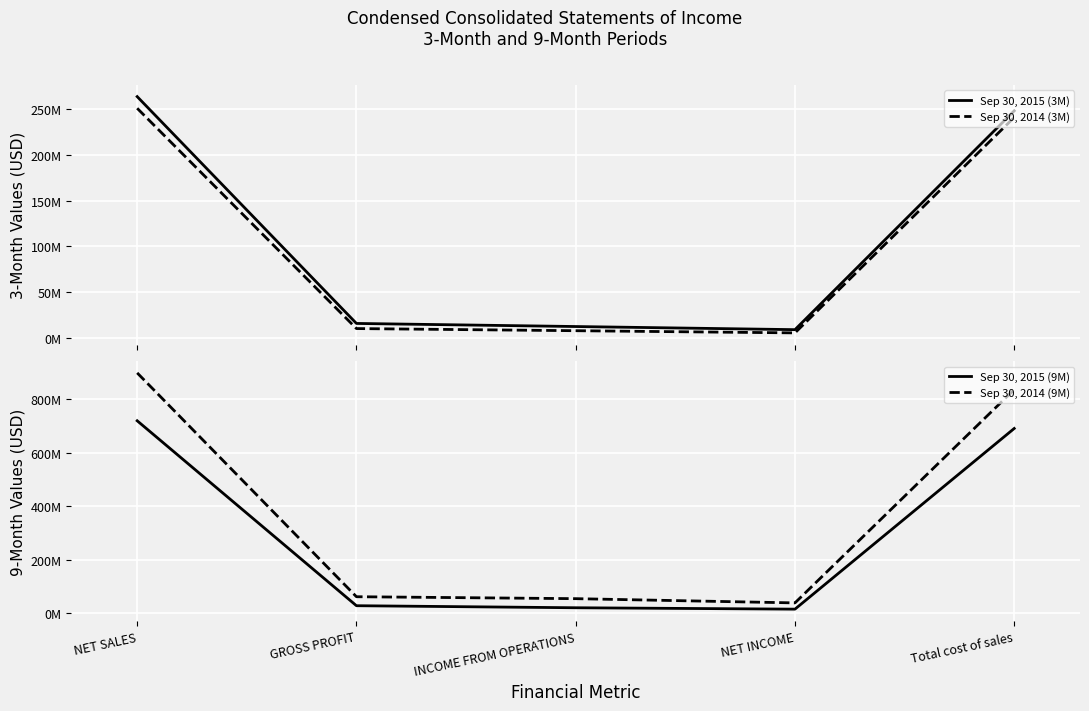

What is the difference between the maximum and minimum values in the Sep 30, 2015 (9M) series?

703459354